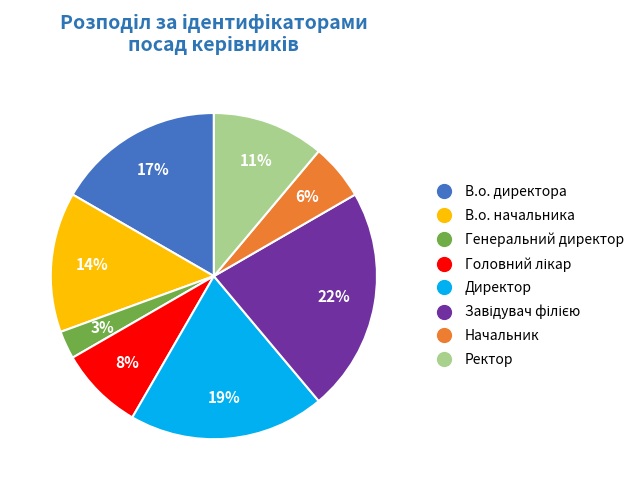

True or false: Директор accounts for 34% of the total.

False